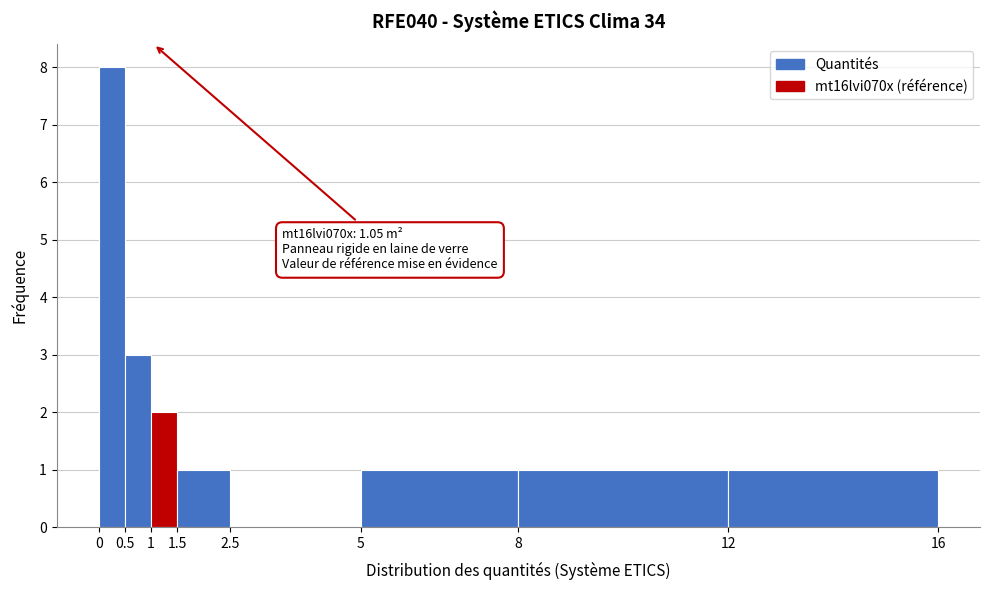

Over which range of the x-axis is the bar tallest?

0 to 0.5